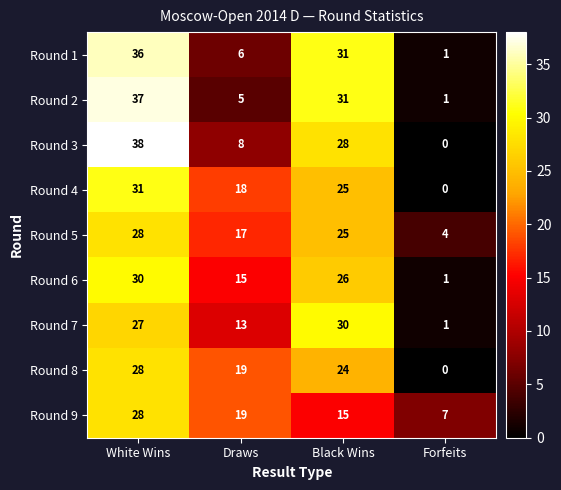

How many values in the Round 1 series are below 31?

2